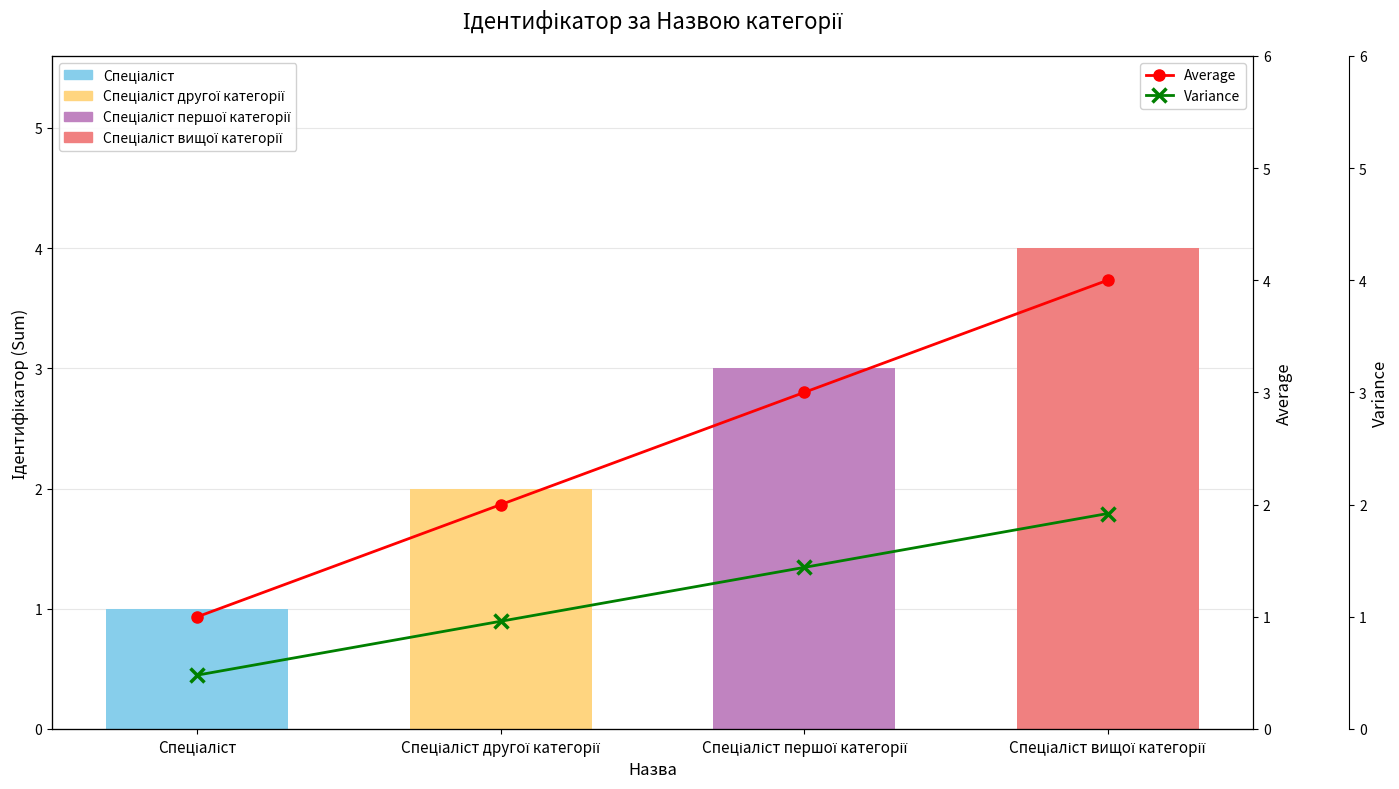

The value of Variance at Спеціаліст другої категорії is 0.7. True or false?

False